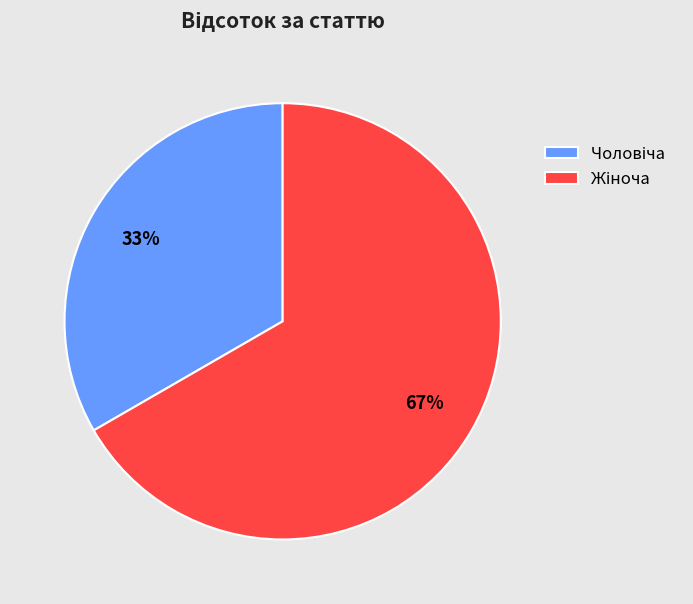

Is there any slice that represents more than half of the pie?

Yes